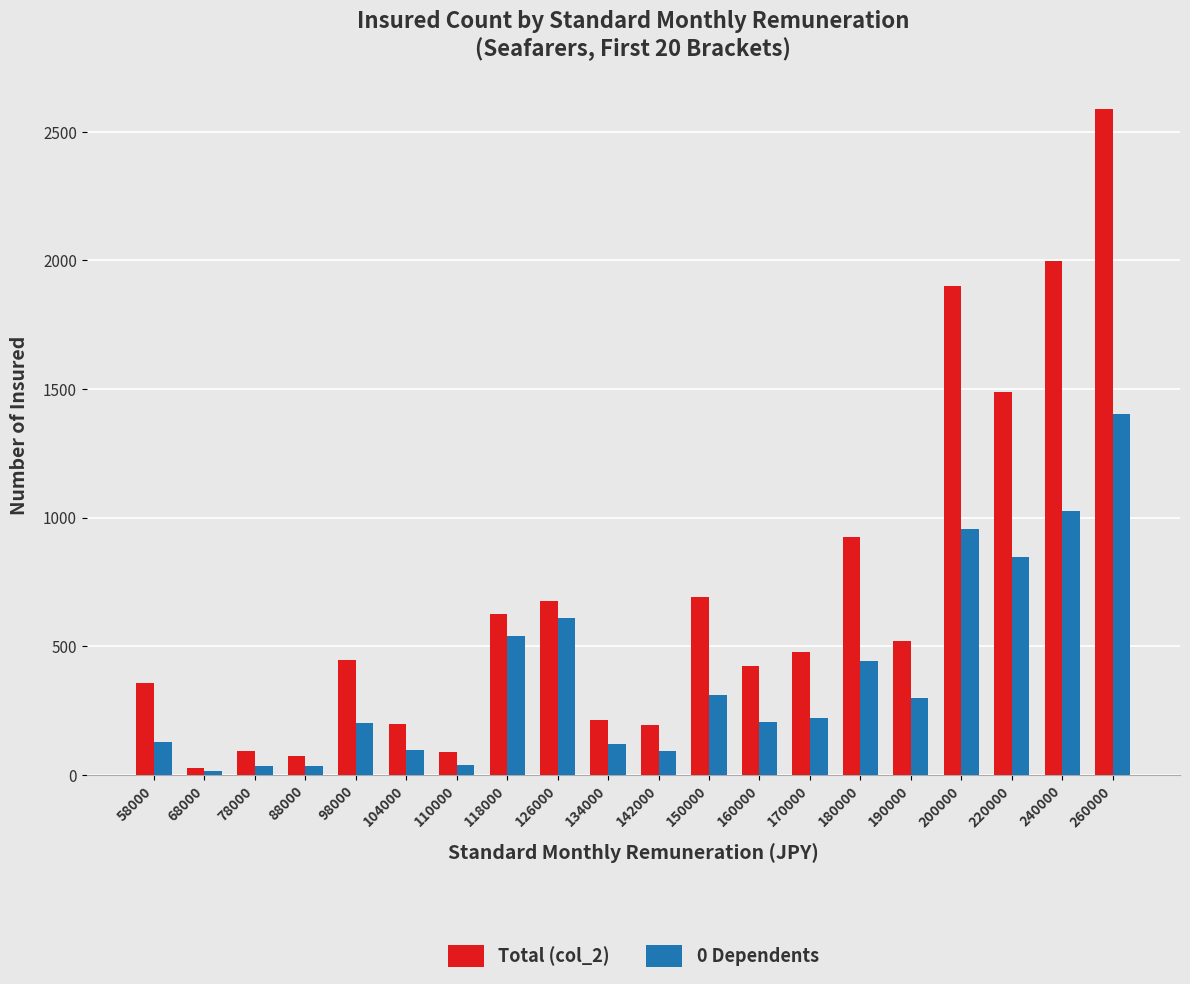

The value of 0 Dependents at 240000 is 1027. True or false?

True